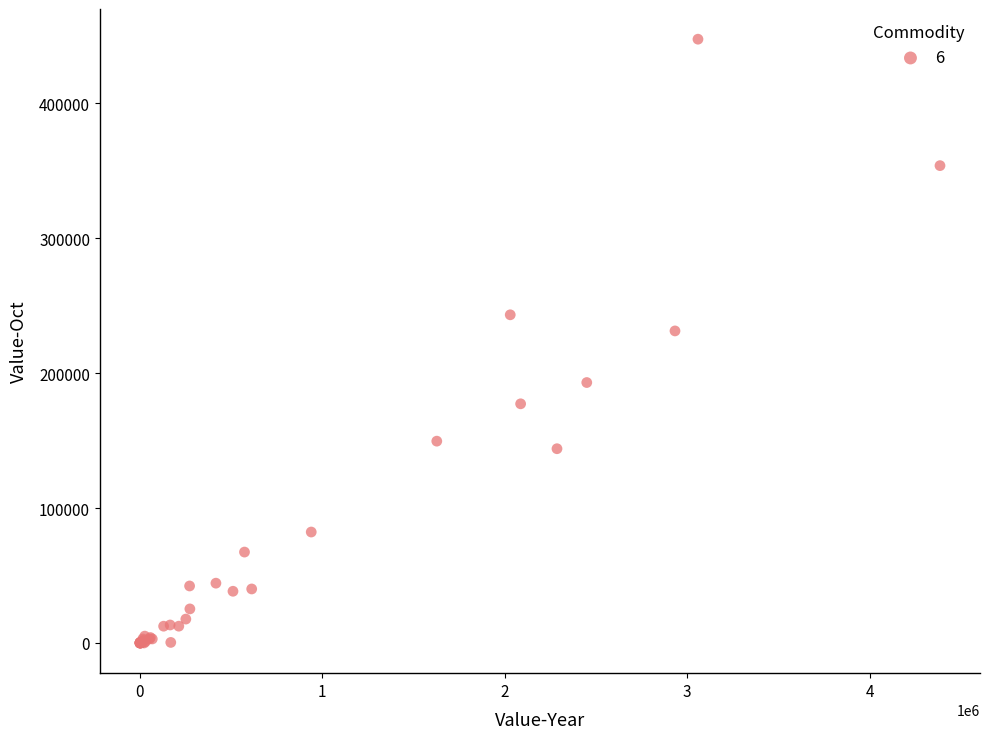

What Y value in the scatter plot is closest to 223820?

231351